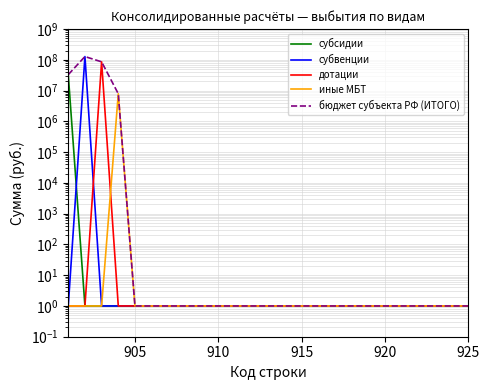

Read the иные МБТ value at 905.

1.0